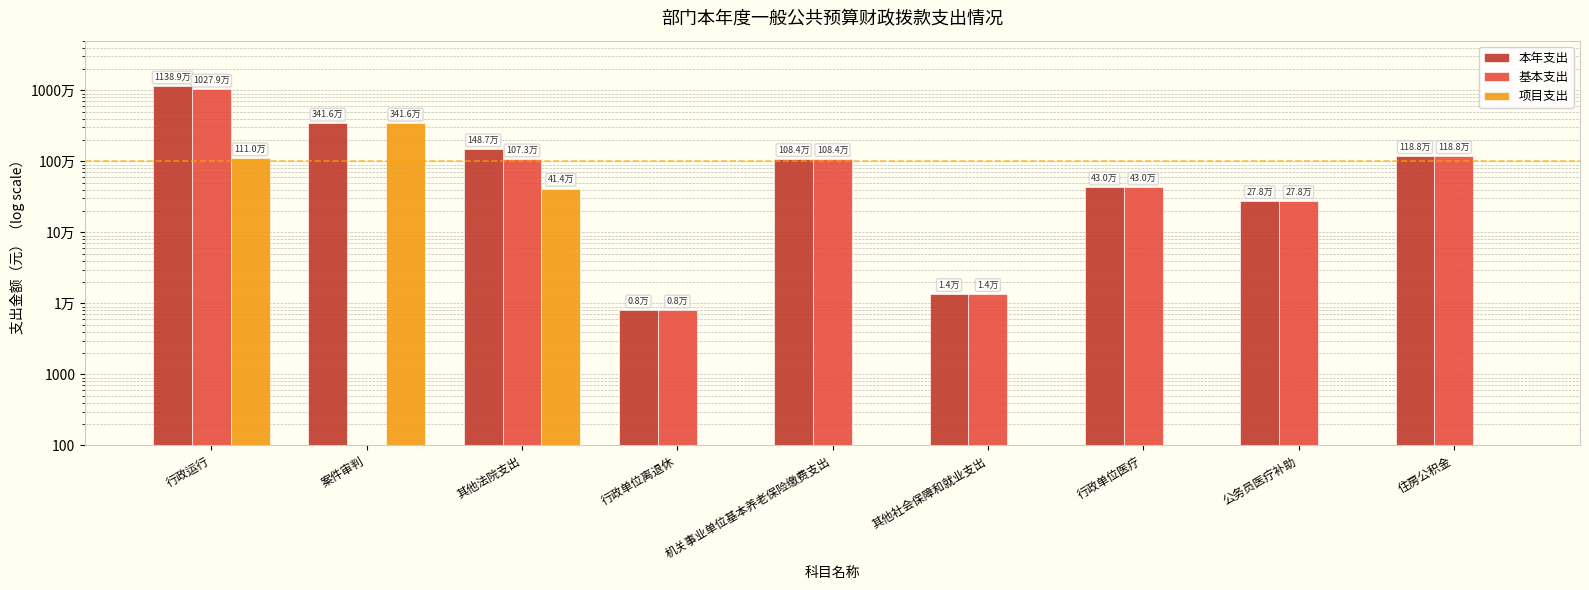

What is the average value of the 项目支出 series?

548843.8